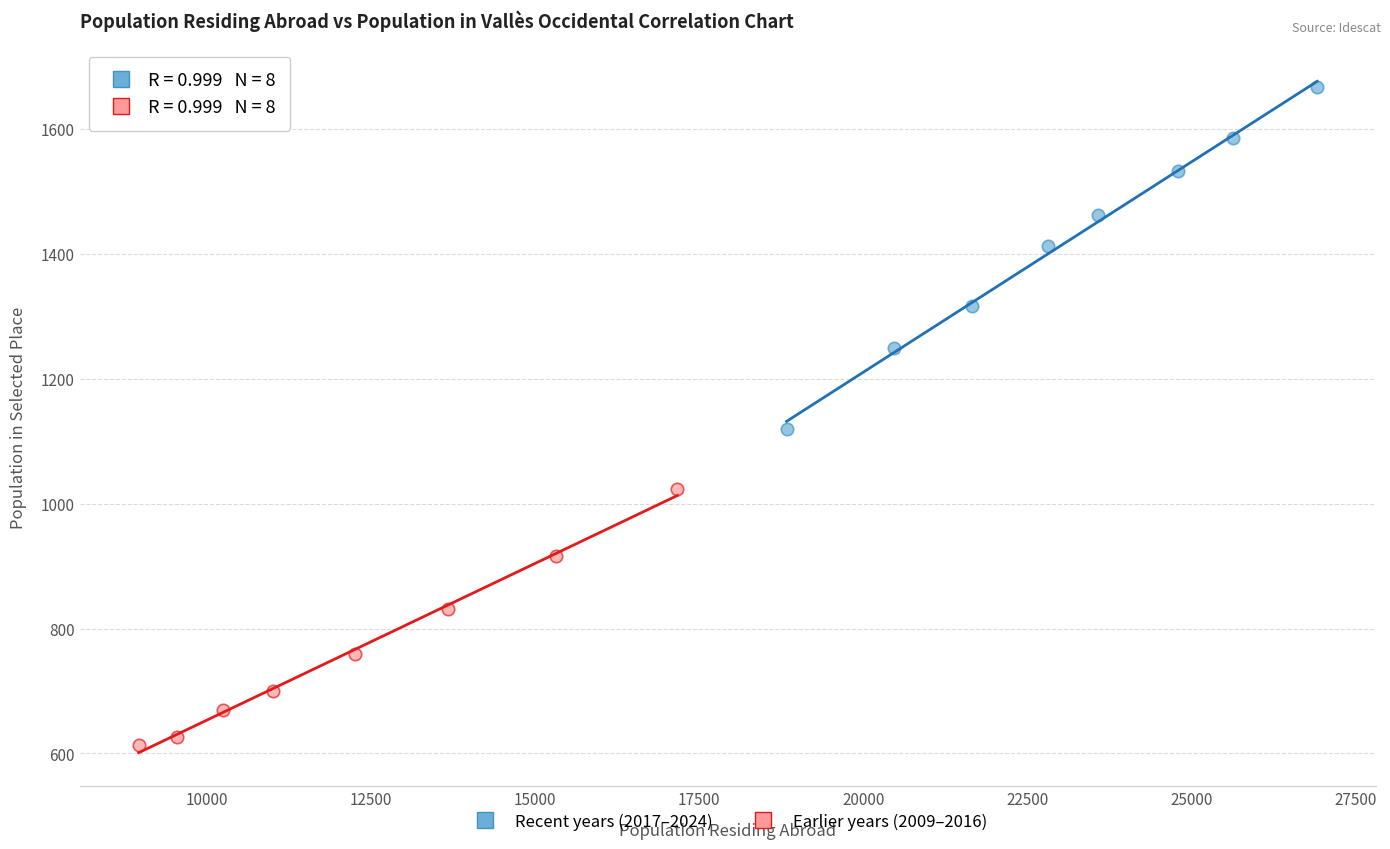

Which series contains the highest Y value?

Recent years (2017–2024)